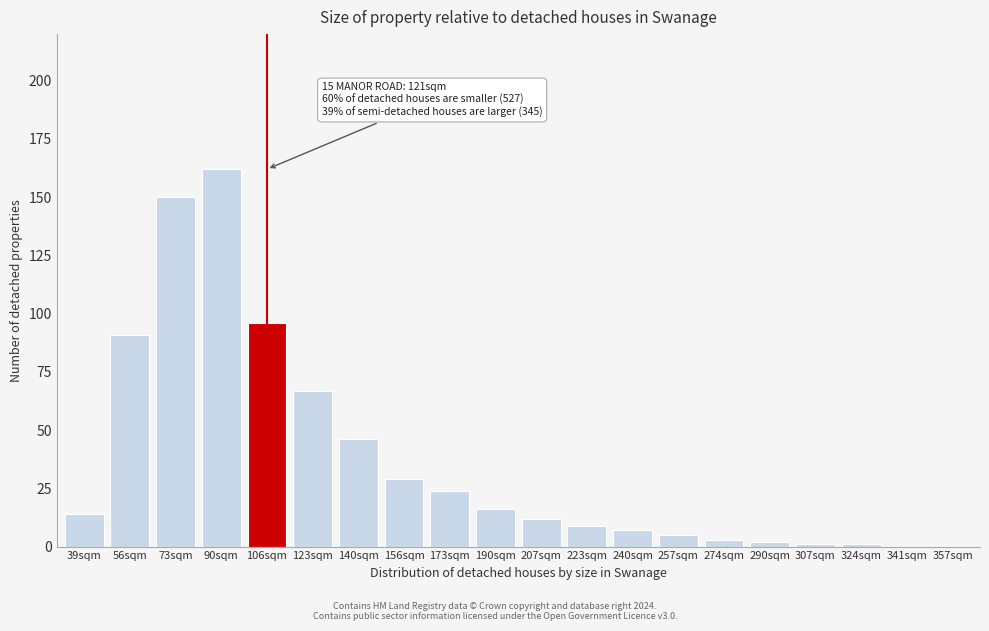

Reading left to right, transcribe all the data shown in this chart.

39sqm=14	56sqm=91	73sqm=150	90sqm=162	106sqm=96	123sqm=67	140sqm=46	156sqm=29	173sqm=24	190sqm=16	207sqm=12	223sqm=9	240sqm=7	257sqm=5	274sqm=3	290sqm=2	307sqm=1	324sqm=1	341sqm=0	357sqm=0